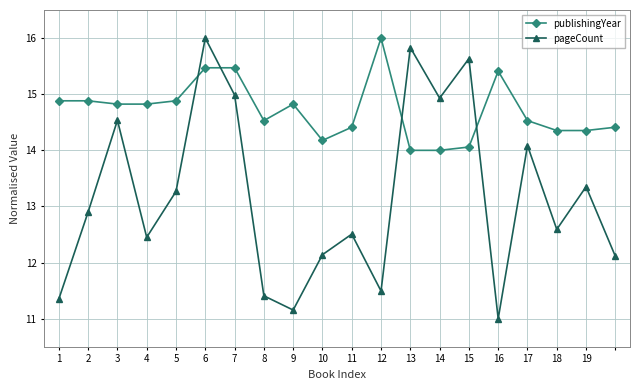

How many distinct data groups are displayed?

2